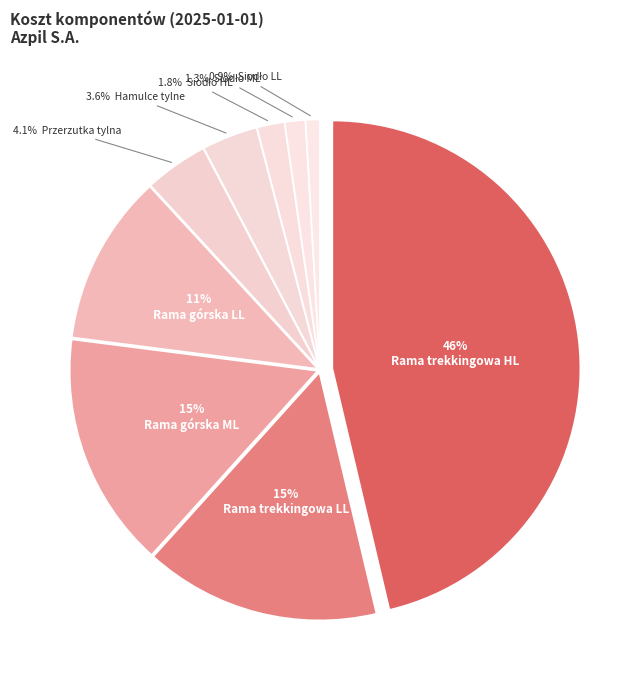

To the nearest percent, what is the difference between the largest and smallest slice percentages?

45%